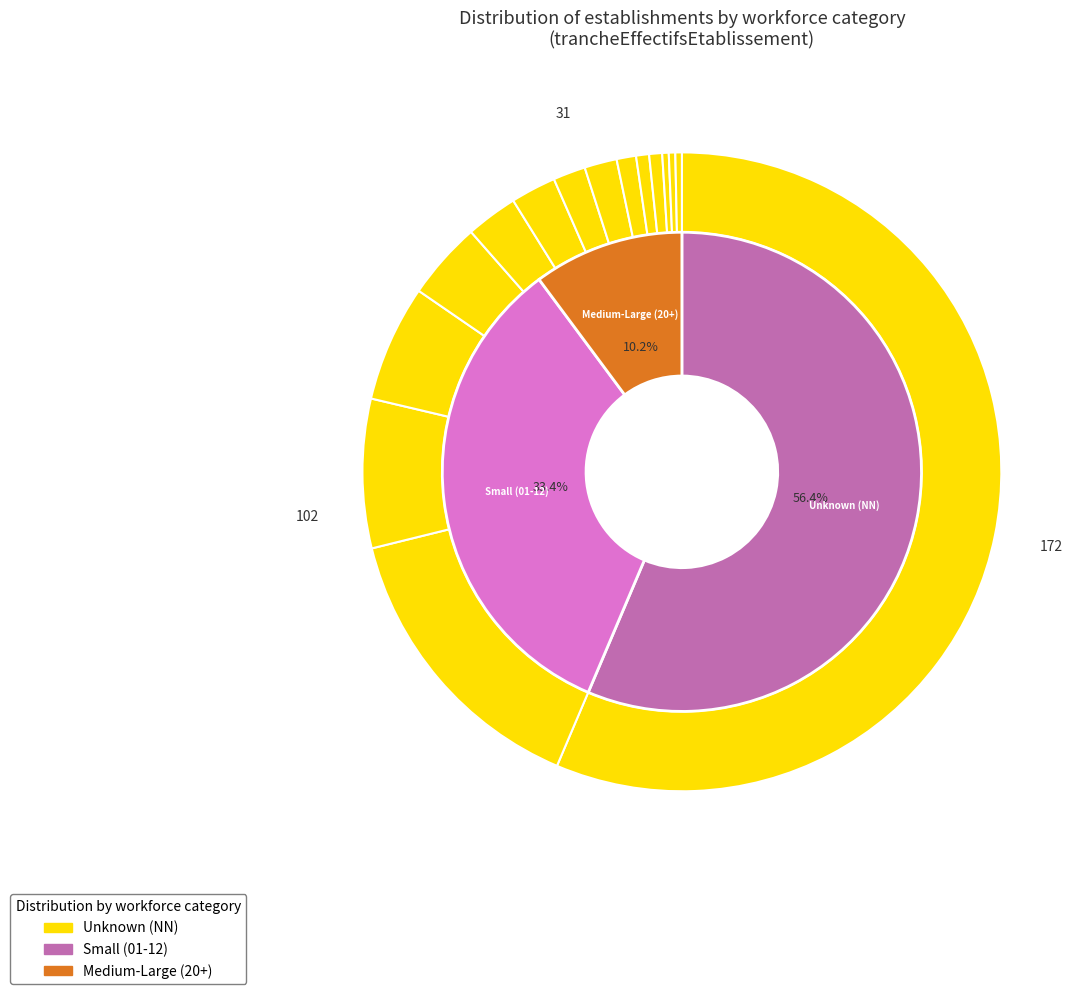

Count the number of slices in the pie.

15